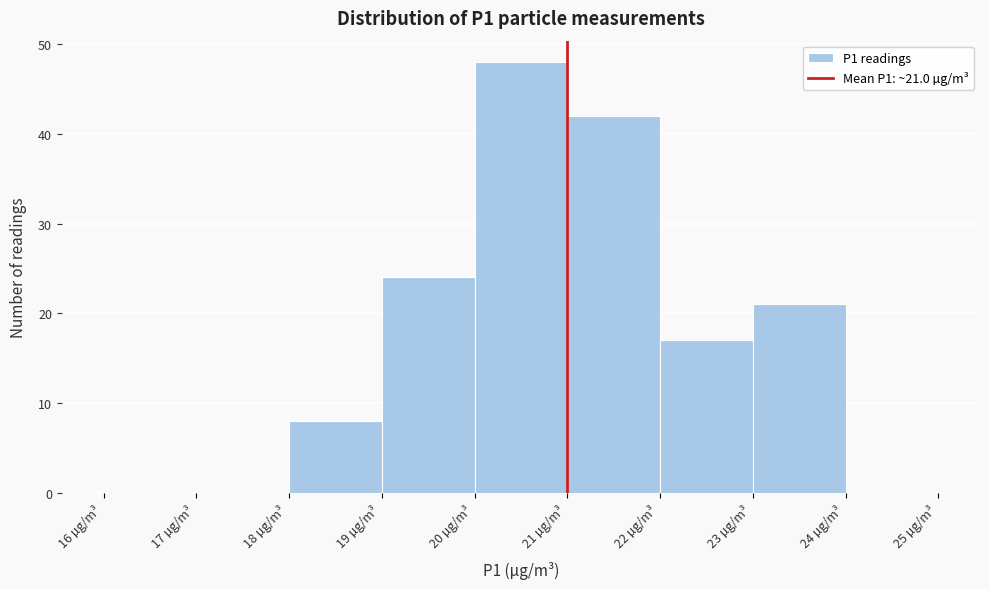

Over which range of the x-axis is the bar tallest?

20 to 21